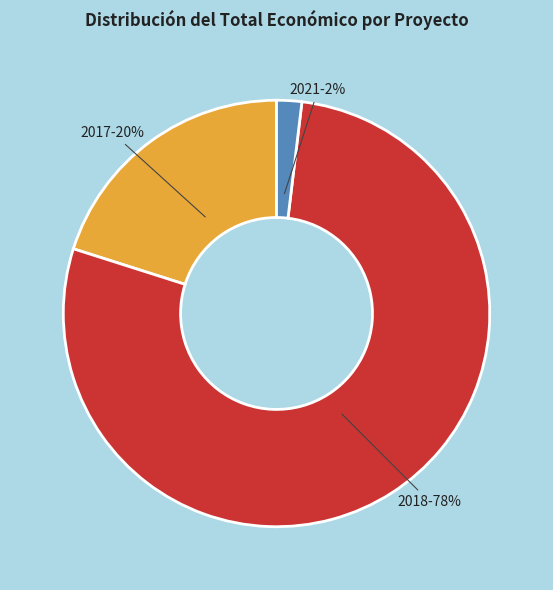

To the nearest percent, what is the average slice percentage?

33%